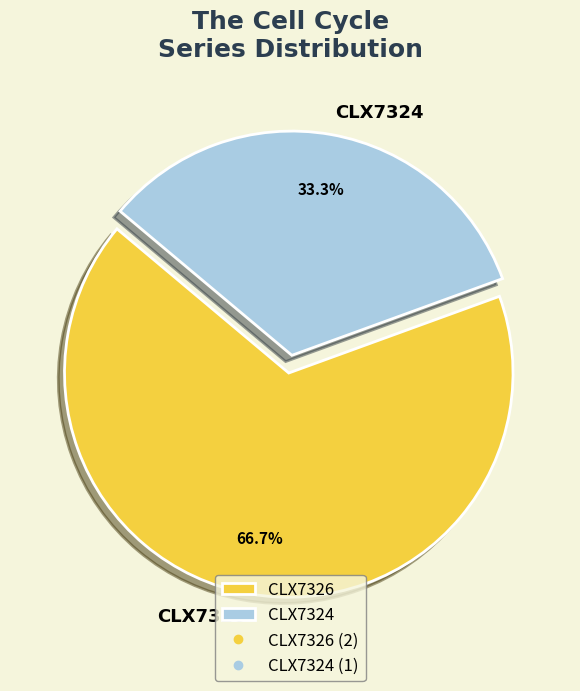

Is it true that CLX7324 is 28% of the pie?

False